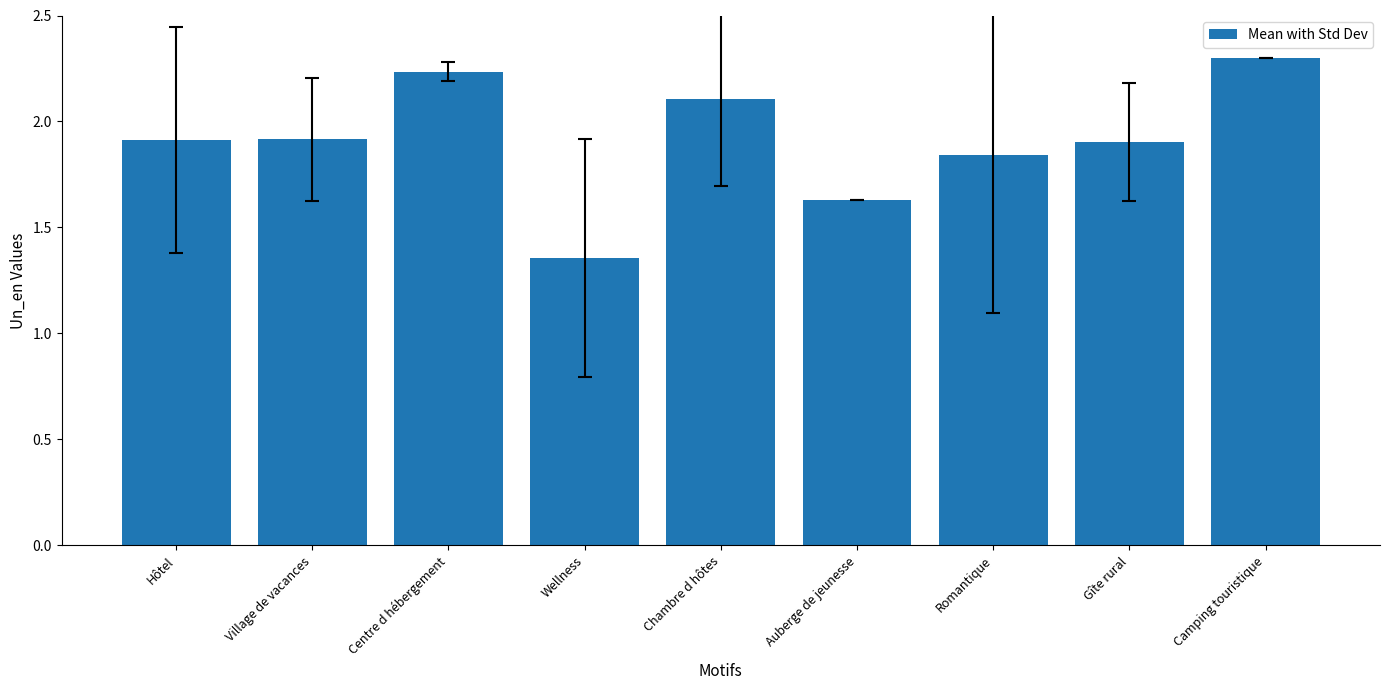

At which label is the value closest to 1?

Wellness